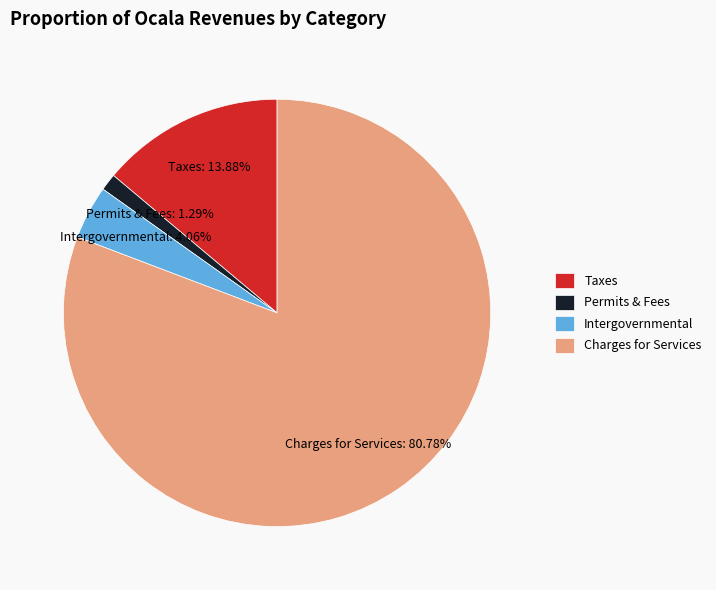

Which has a higher value, Permits & Fees or Charges for Services?

Charges for Services